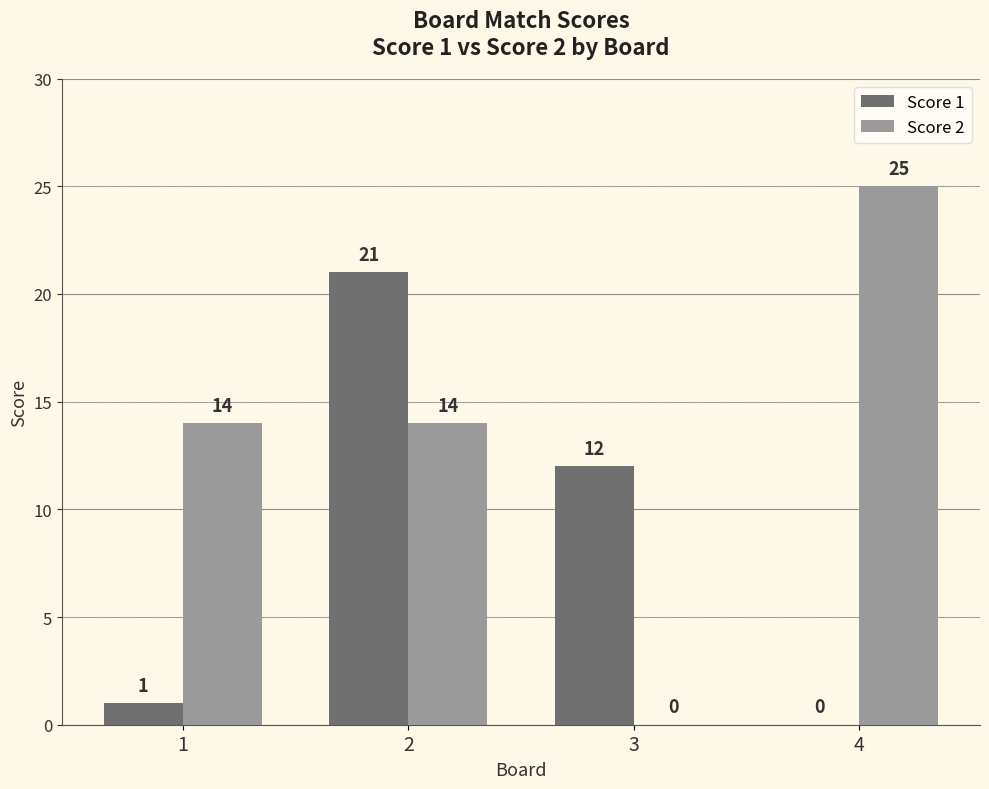

True or false: Score 1 has a value of 0 at 1.

False